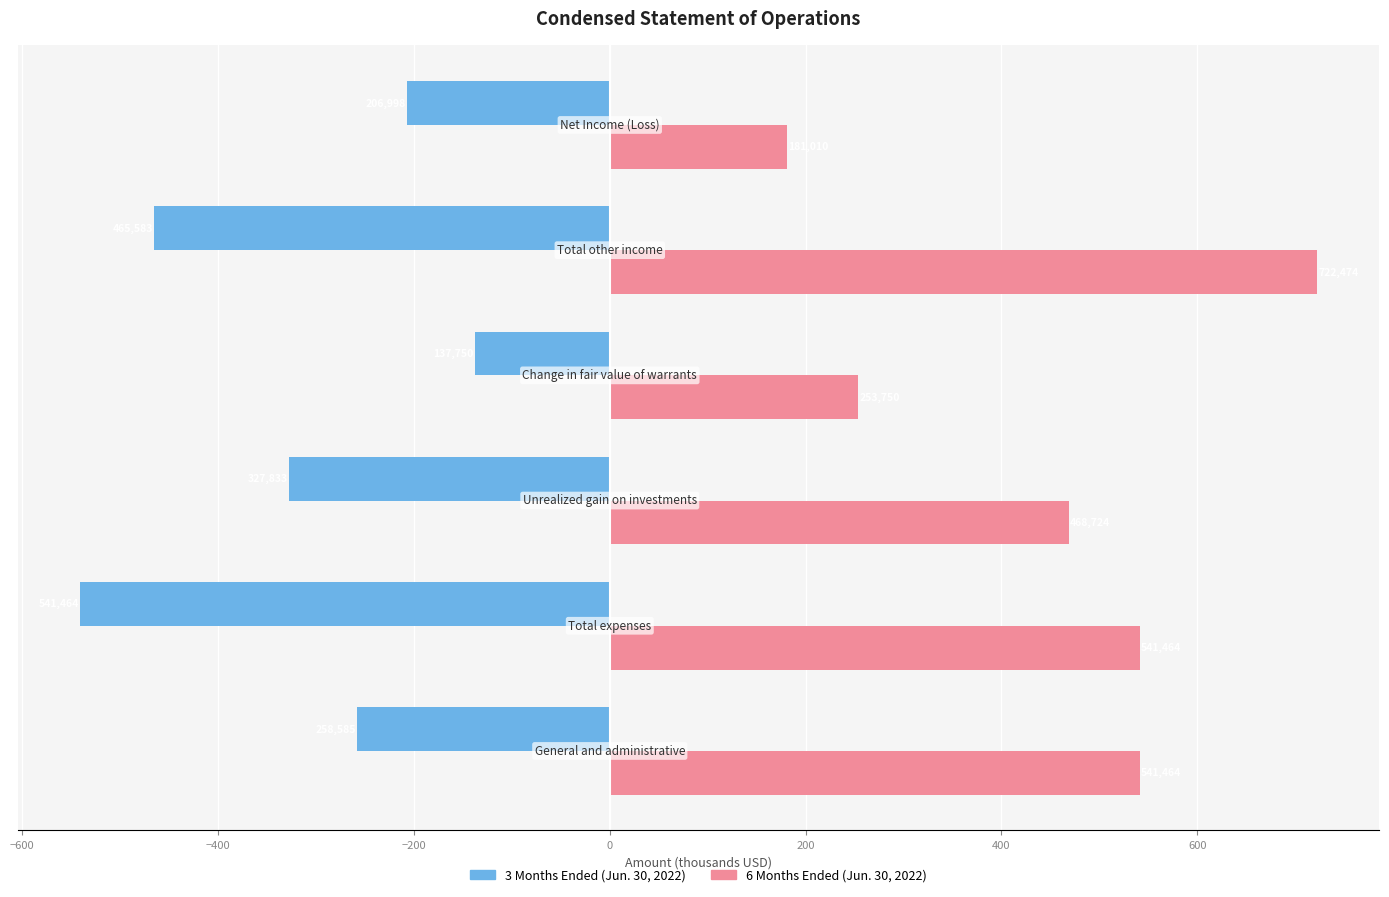

What is the maximum value shown in the chart?

722.5